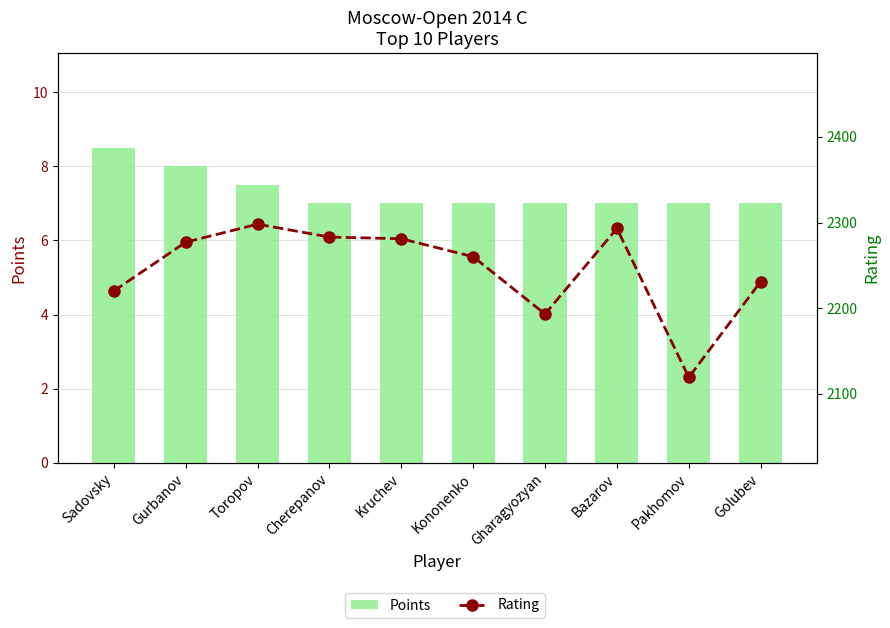

The value of Rating at Gurbanov is 2277.0. True or false?

True